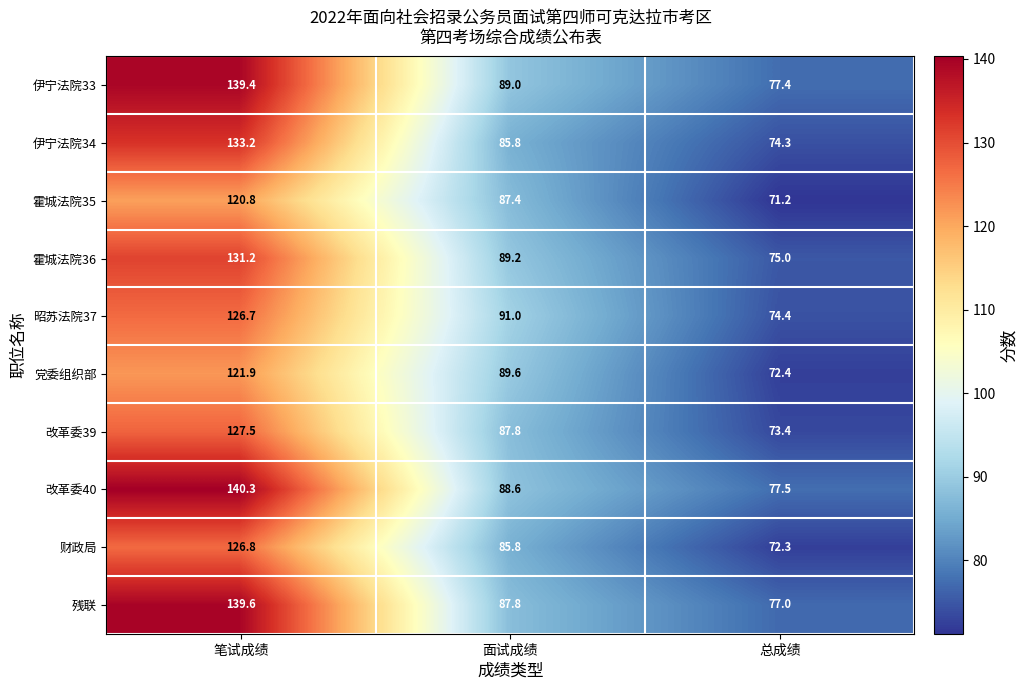

What is the difference between the highest and lowest values at 总成绩?

6.3